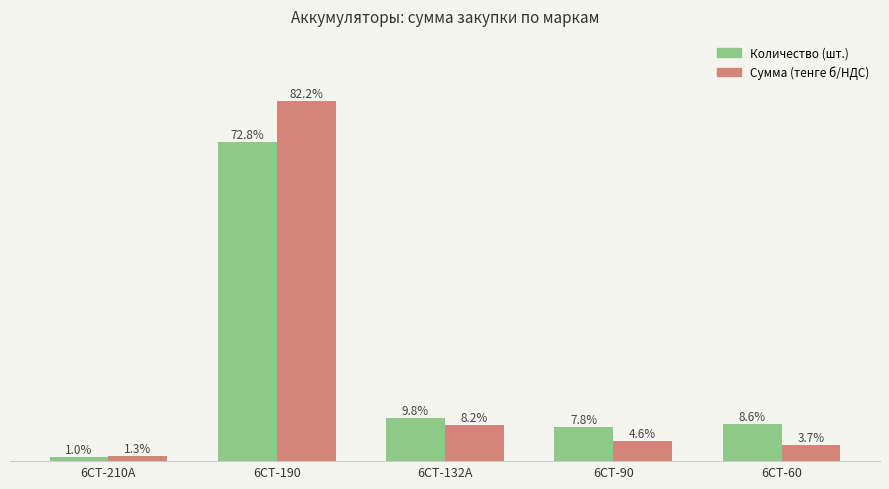

Where is Количество (шт.) nearest to the value 36?

6СТ-132А